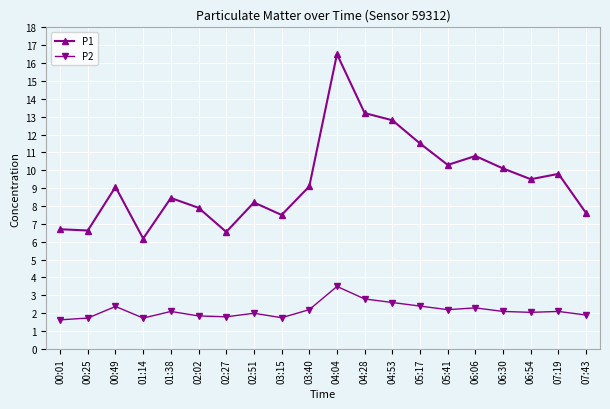

How many distinct data groups are displayed?

2